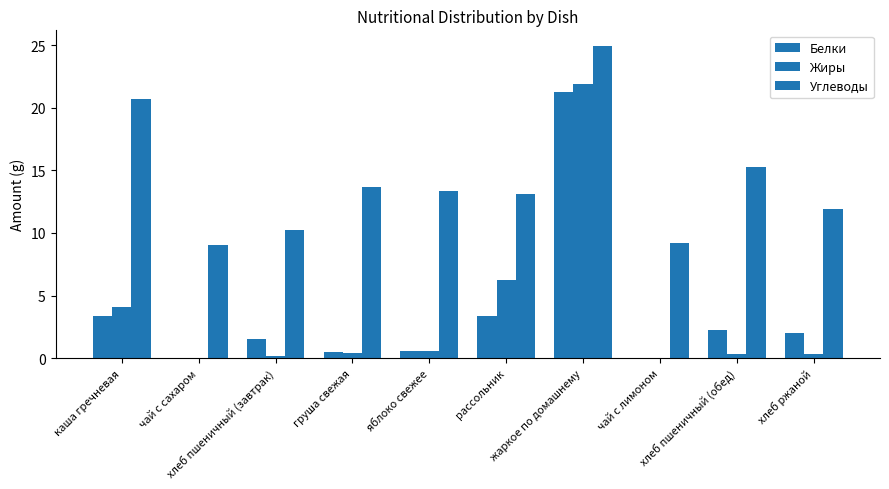

What is the highest value of the Углеводы series?

24.9